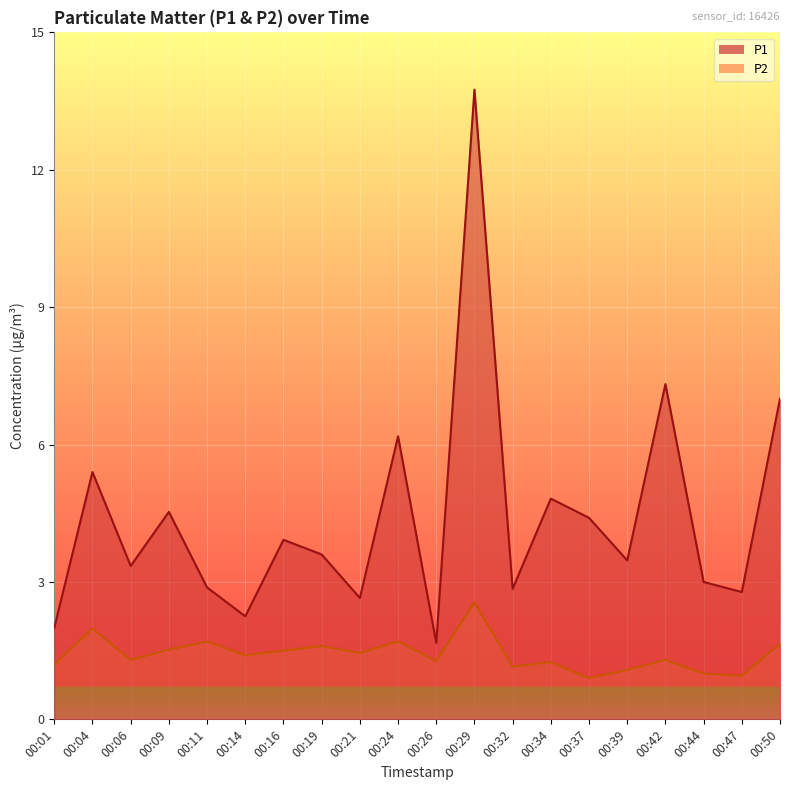

What is the approximate value of P1 at 00:01?

2.0